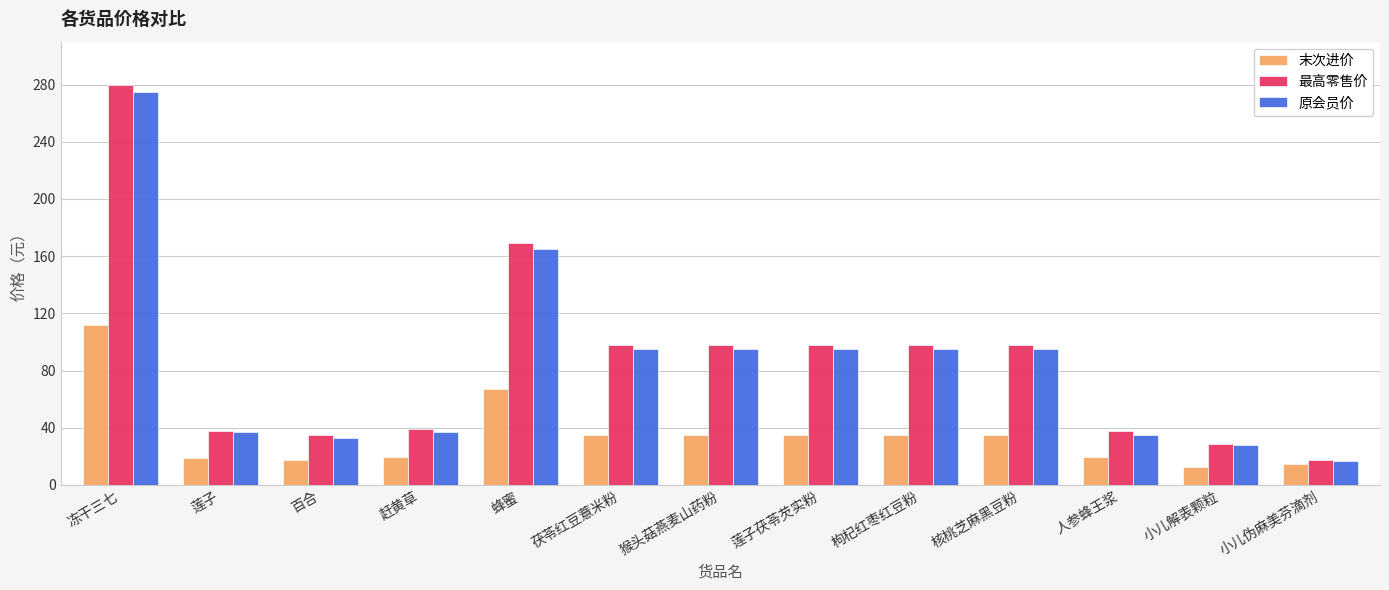

What is the average value of the 原会员价 series?

84.8